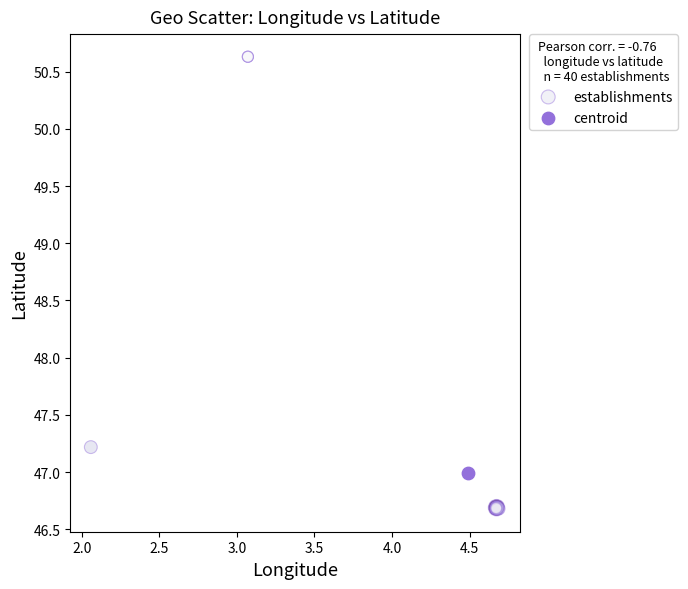

What are all the series names shown in the legend?

establishments, centroid